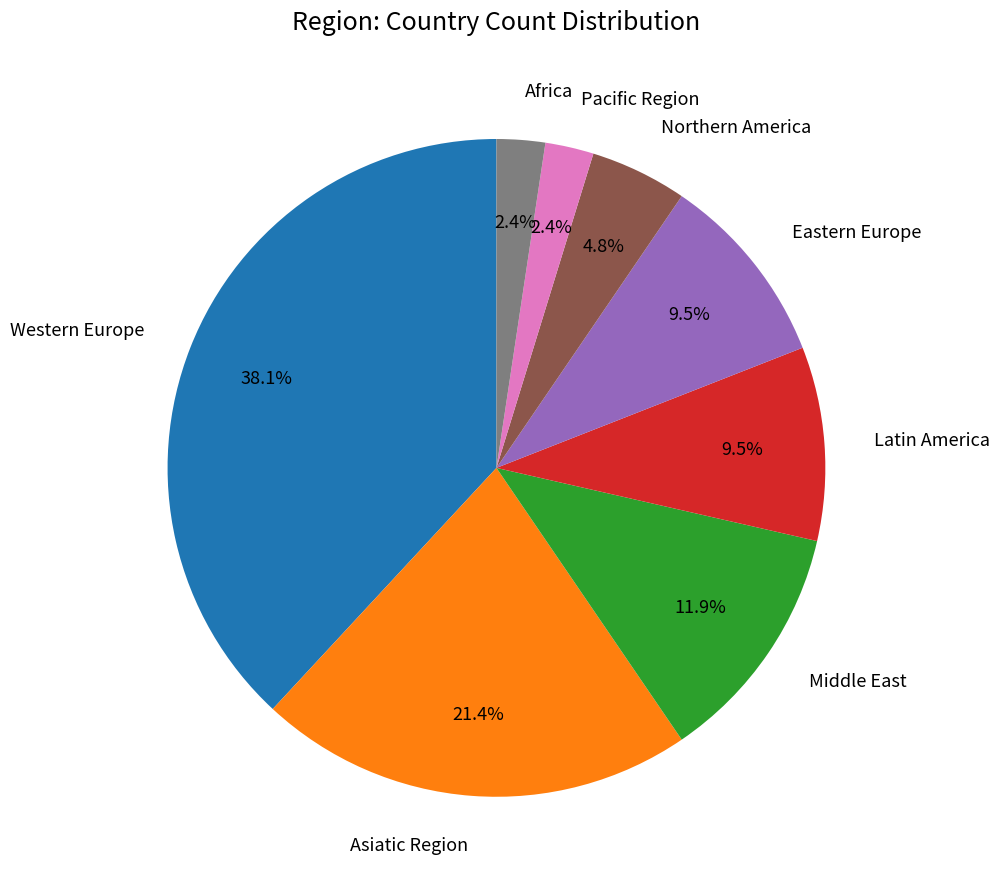

Does any single category account for the majority?

No